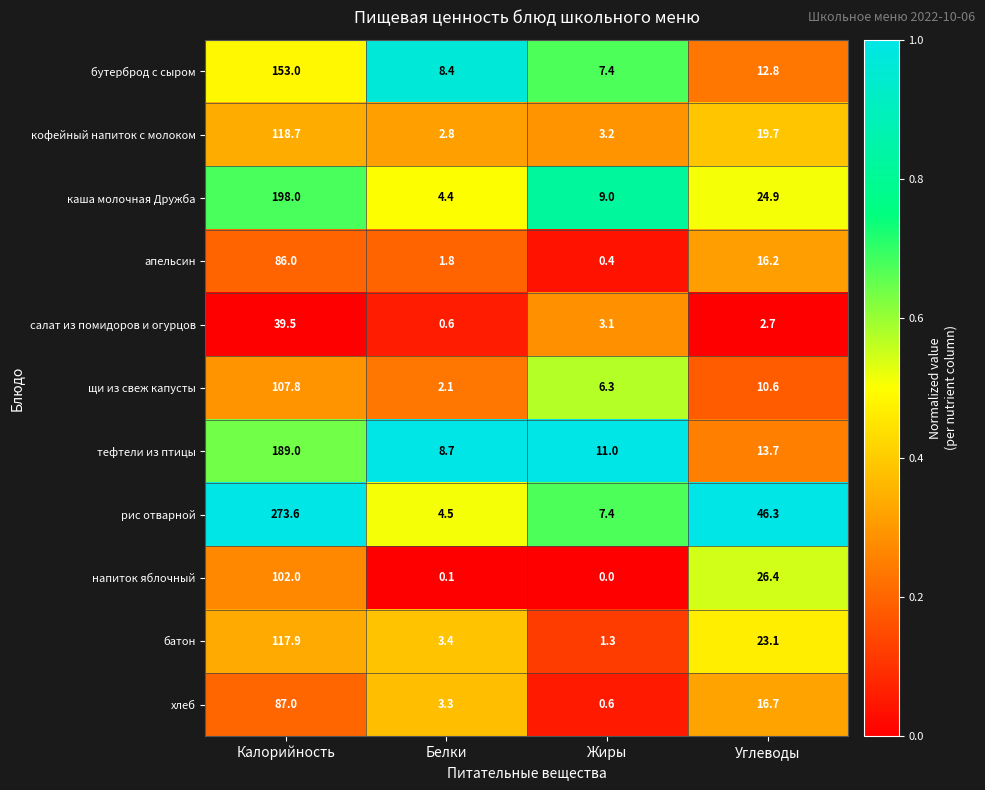

Is it true that кофейный напиток с молоком equals 5.4 at Жиры?

False